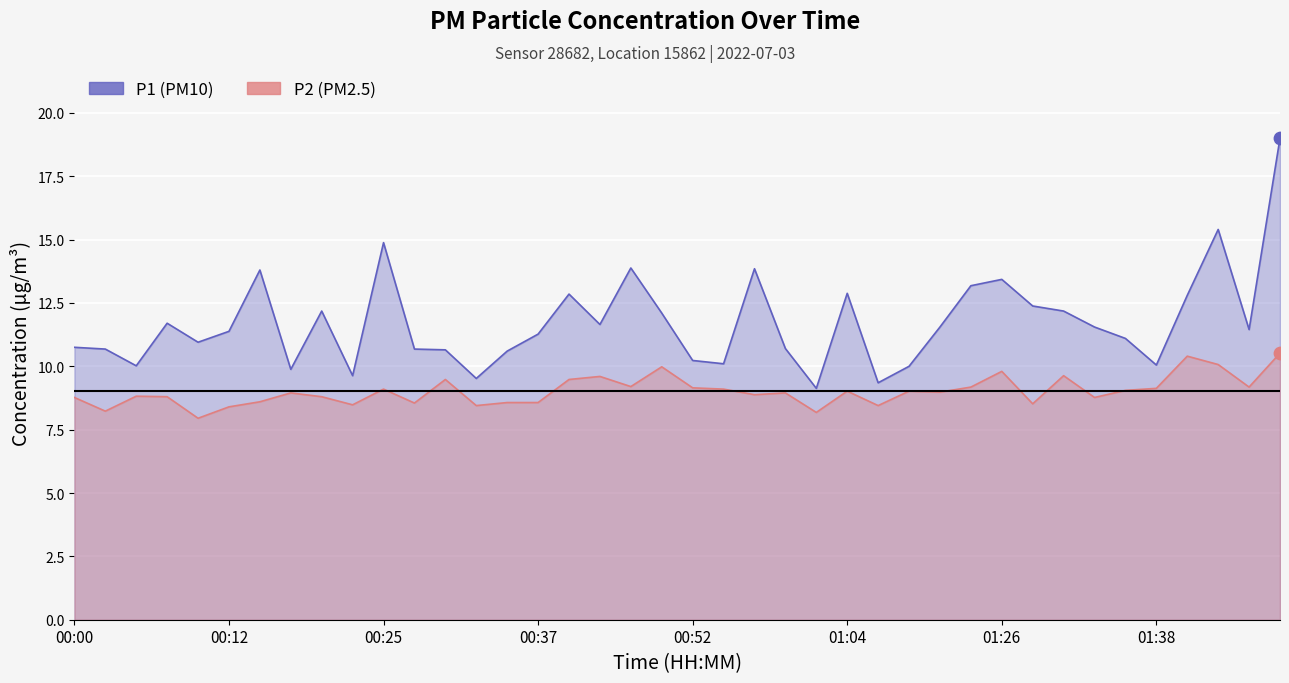

At how many categories does at least one series exceed 8?

40